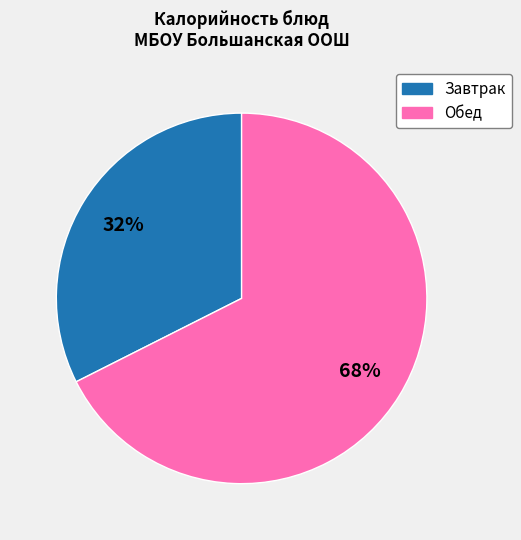

Is there a majority slice in this chart?

Yes